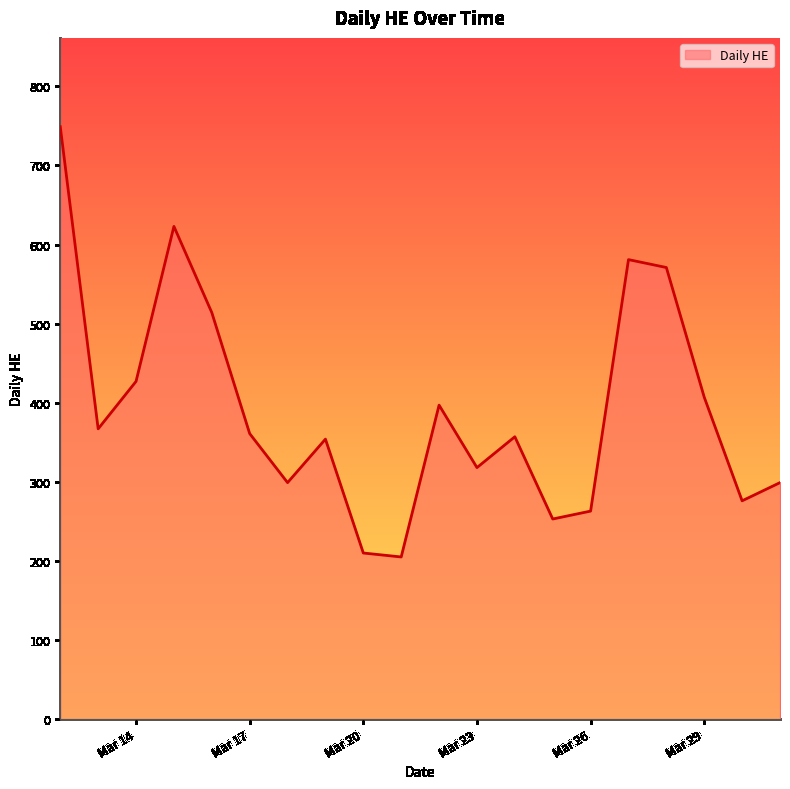

True or false: there are more than 1 points higher than both neighbors.

True